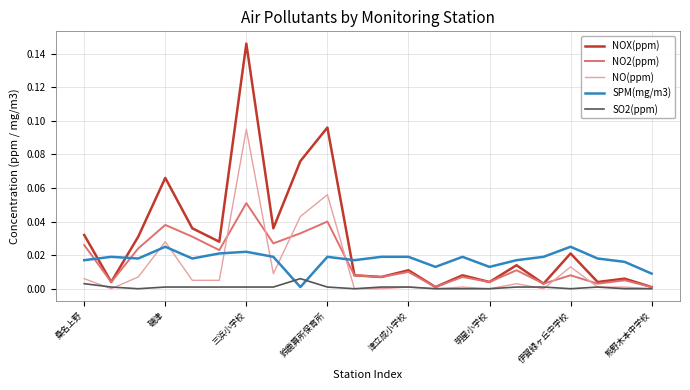

True or false: SO2(ppm) and SPM(mg/m3) cross at least once.

True